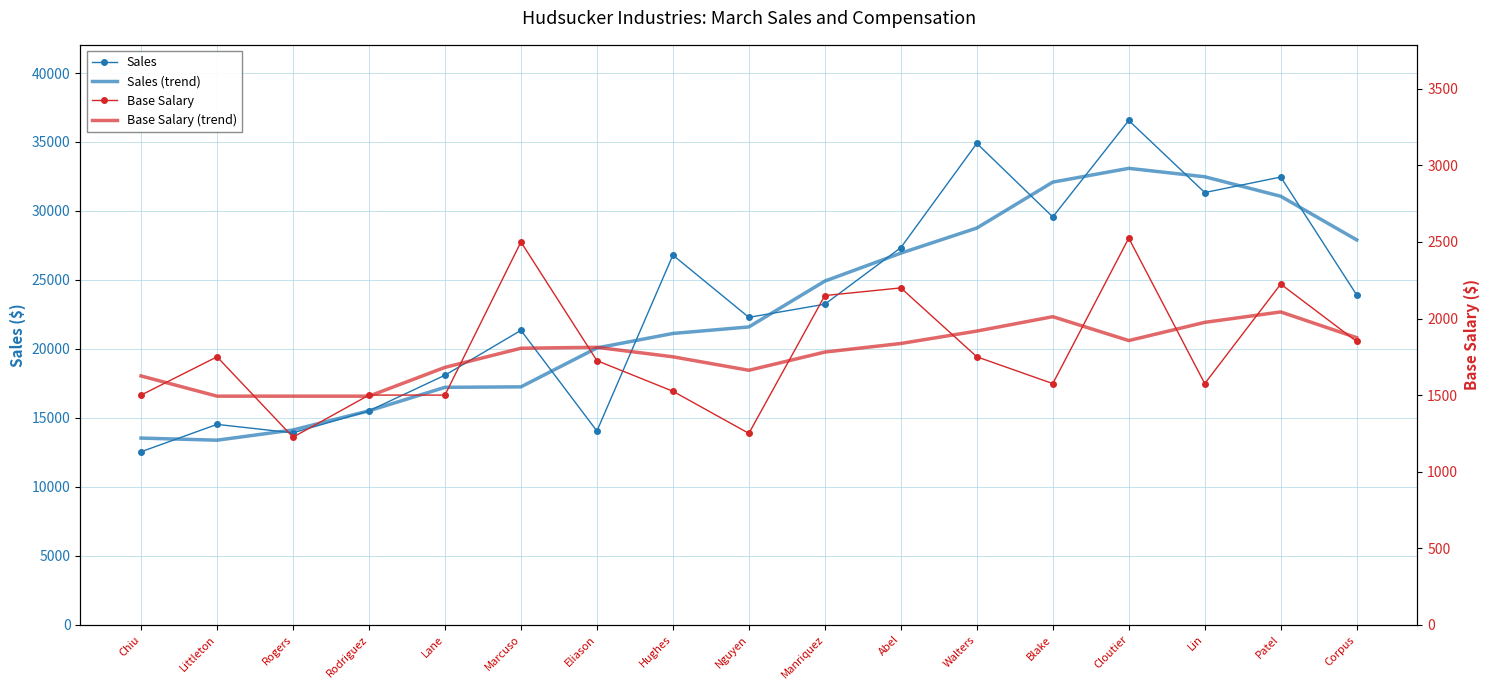

What is the label of the 11th point from the left?

Abel